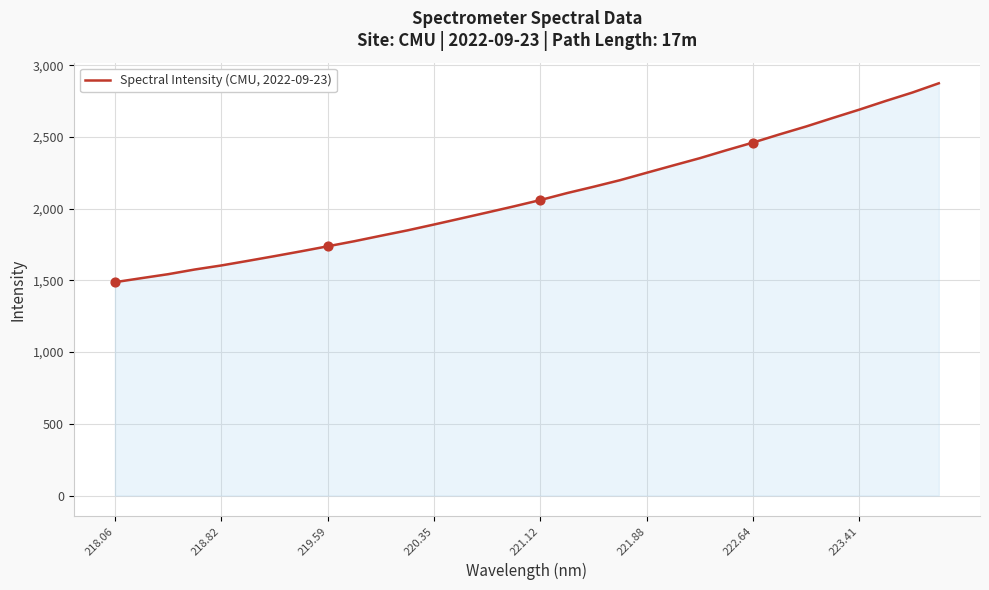

What is the maximum value shown in the chart?

2874.2